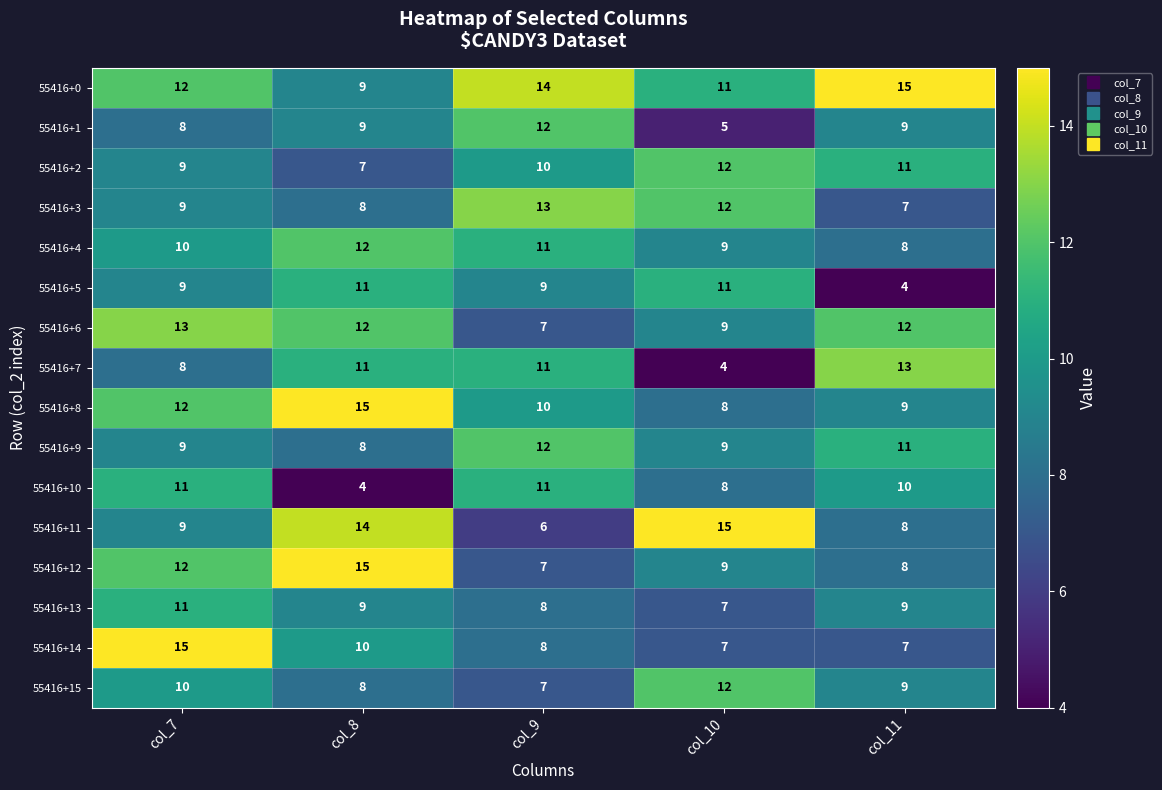

At which category is the sum across all series the highest?

col_7